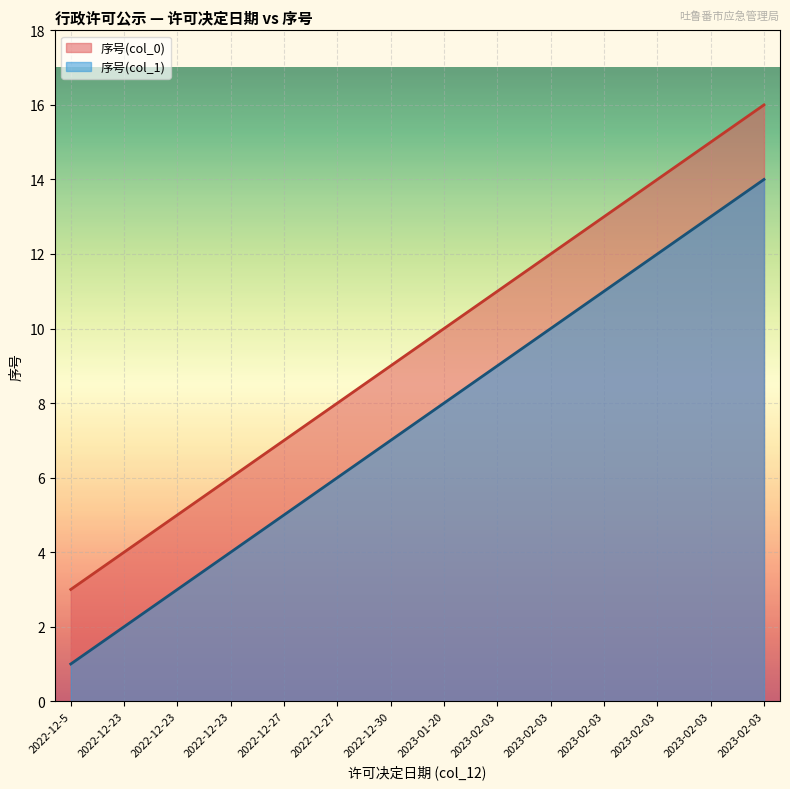

Rank the categories by 序号(col_0) value from lowest to highest.

2022-12-5, 2022-12-23, 2022-12-23, 2022-12-23, 2022-12-27, 2022-12-27, 2022-12-30, 2023-01-20, 2023-02-03, 2023-02-03, 2023-02-03, 2023-02-03, 2023-02-03, 2023-02-03